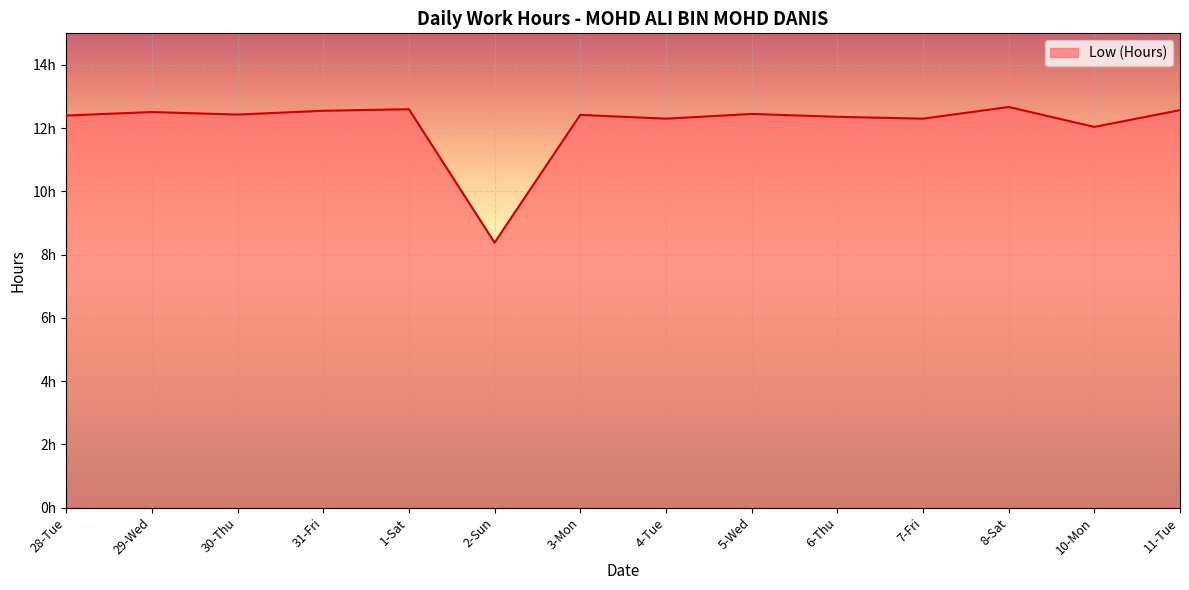

Does the chart display data point markers on the line(s)?

No